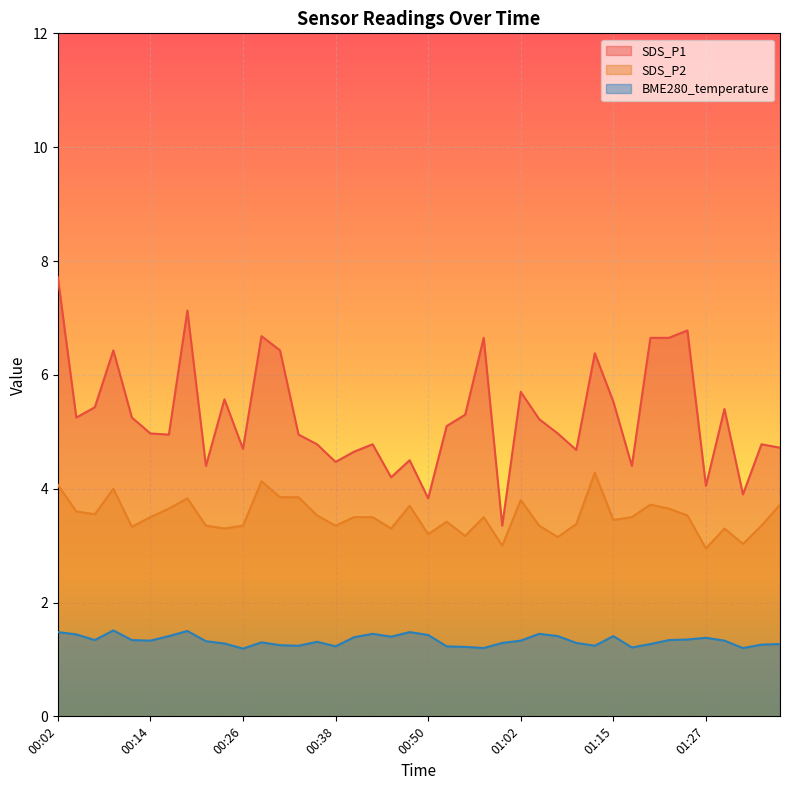

What is the value of the SDS_P2 point at the 33rd from the left?

3.7